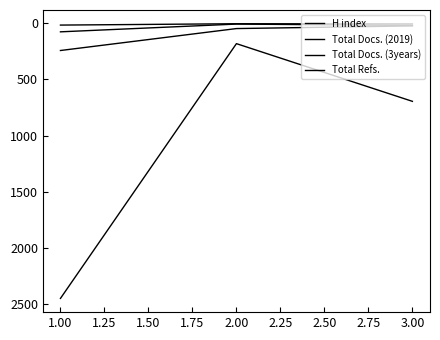

Does the chart display data point markers on the line(s)?

No